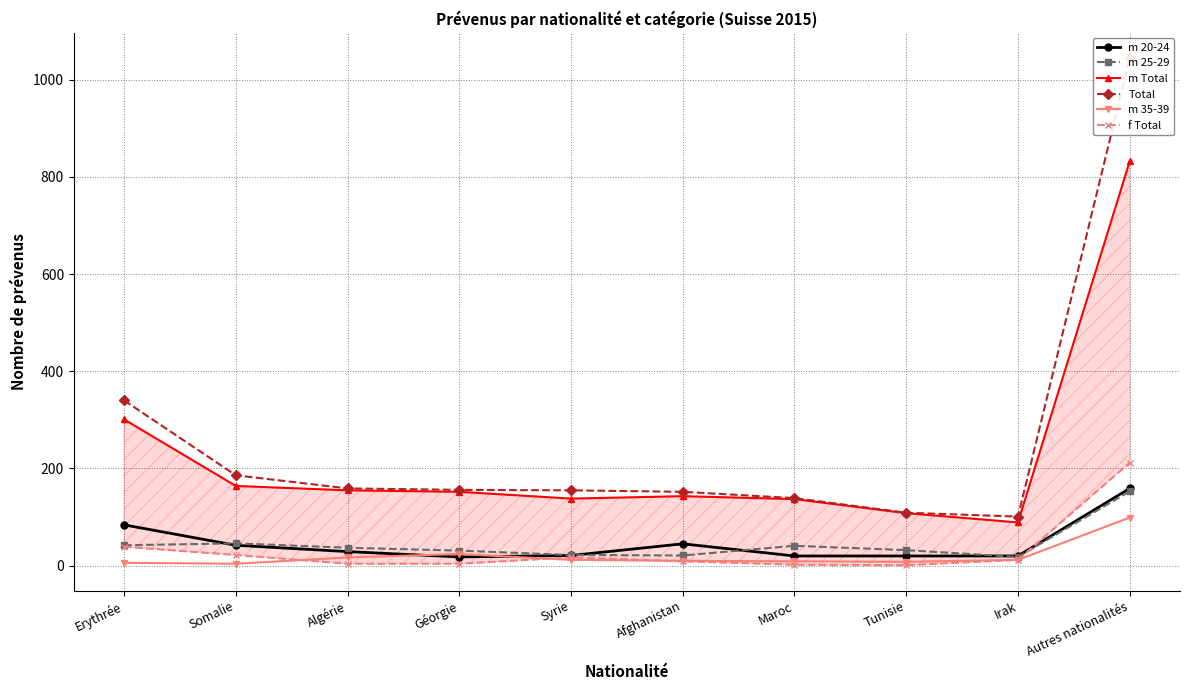

At which category is the sum across all series the highest?

Autres nationalités